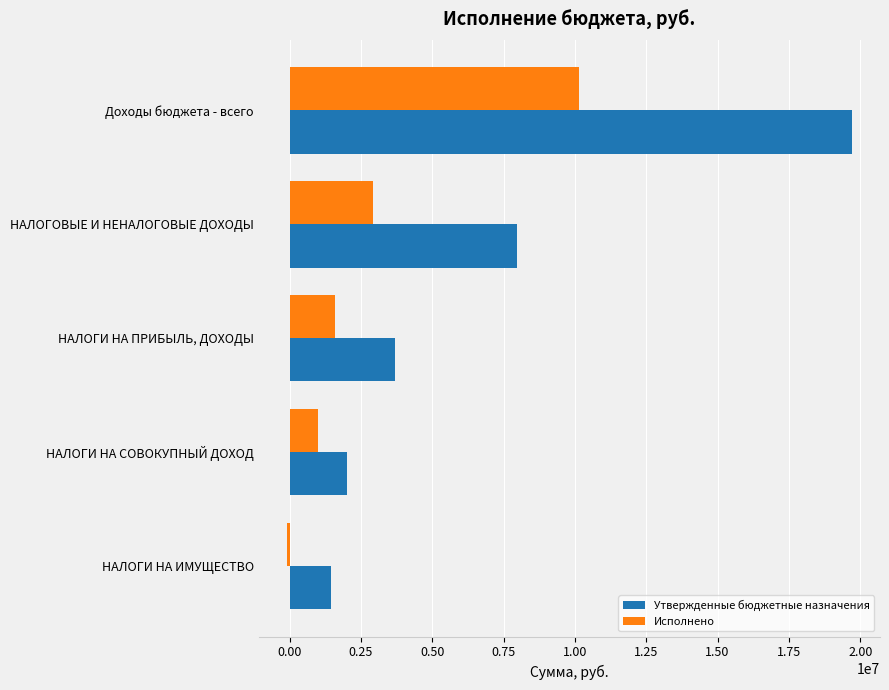

What is the minimum value for Утвержденные бюджетные назначения?

1470000.0